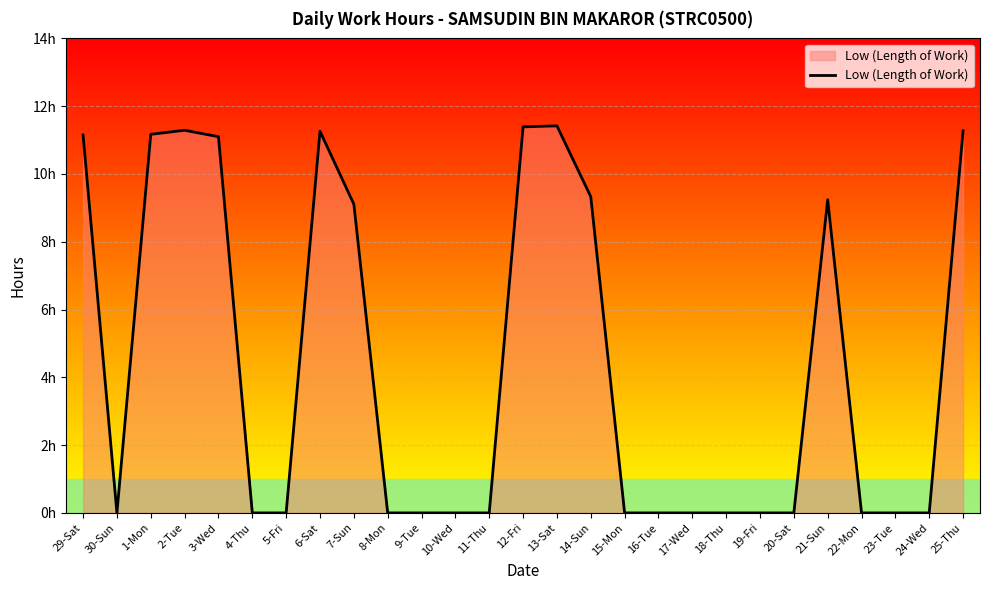

Does the chart display data point markers on the line(s)?

No